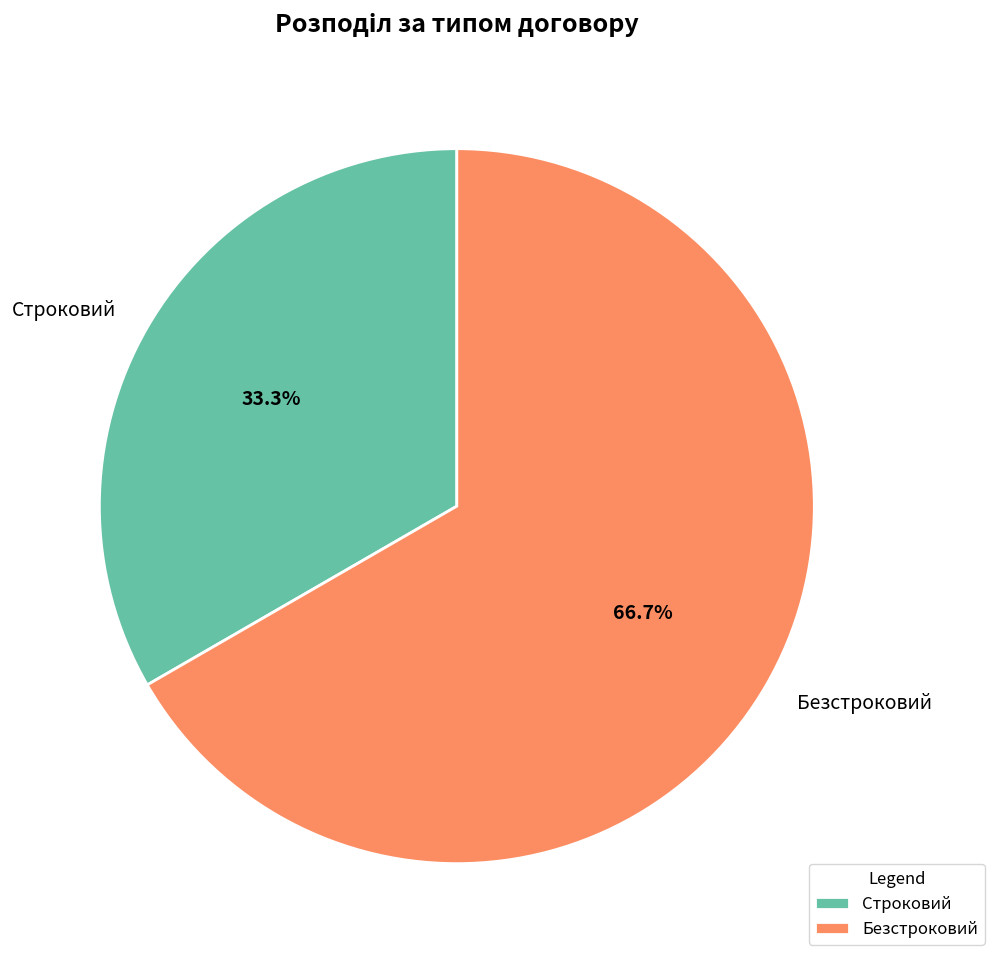

To the nearest percent, what is the difference between the Безстроковий and Строковий slice percentages?

33%